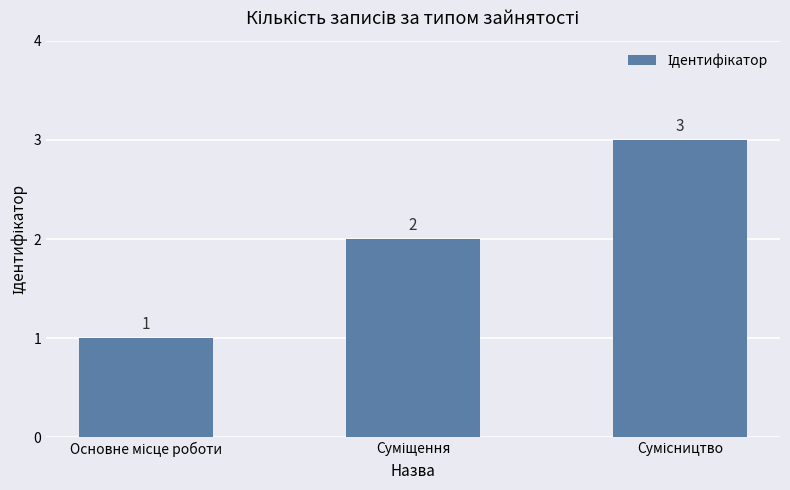

How many values are between 1 and 3?

3